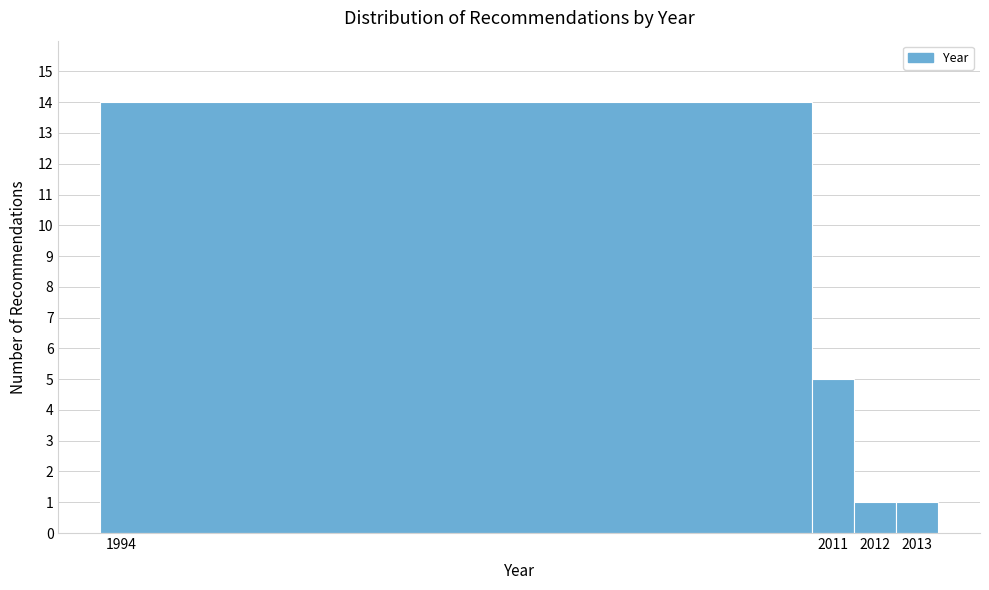

Over which range of the x-axis is the bar tallest?

1993.5 to 2010.5